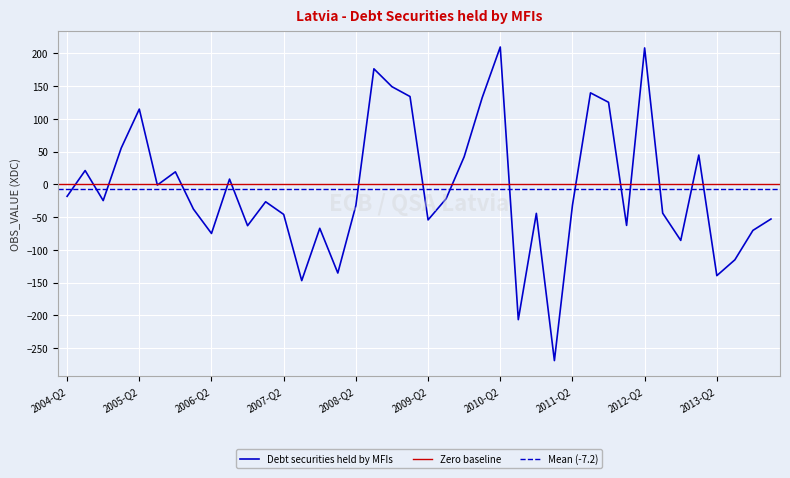

What is the difference between the maximum and second lowest values?

416.3